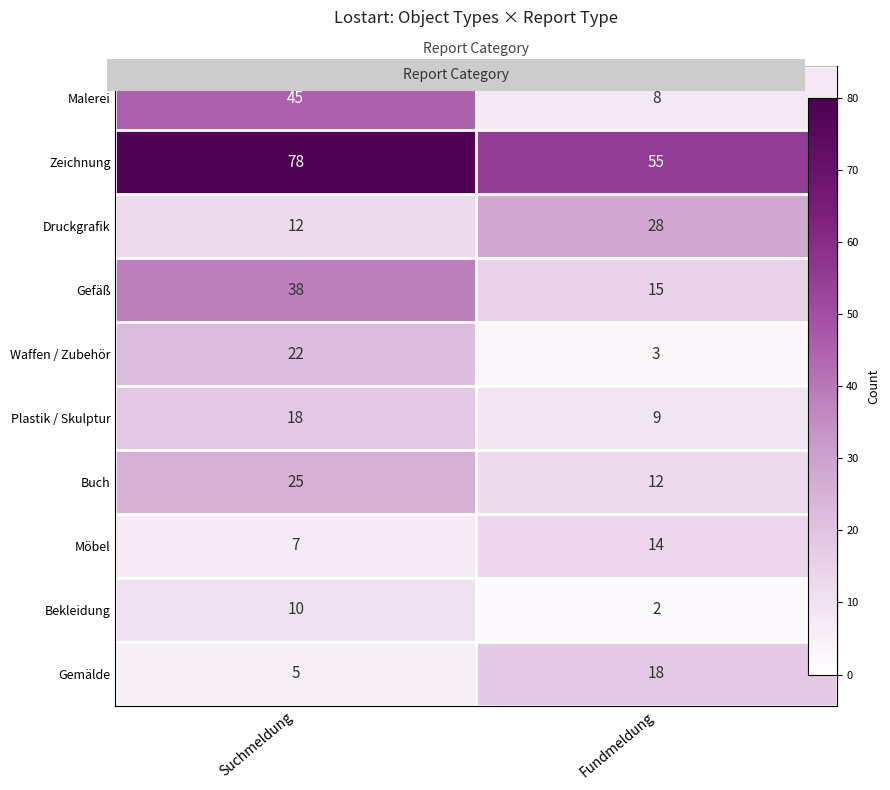

At how many categories does at least one series exceed 20?

2